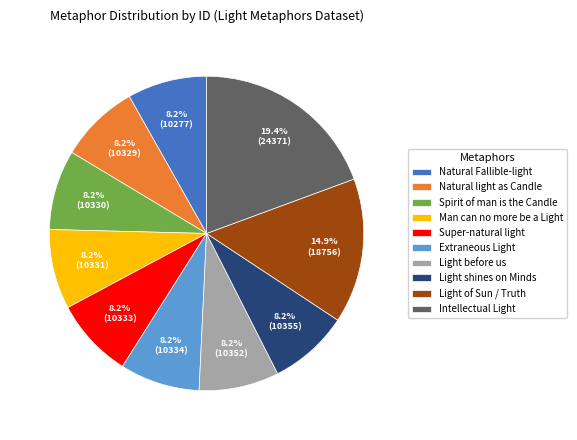

Combined, what portion of the pie is Natural light as Candle and Light of Sun / Truth?

23.1%